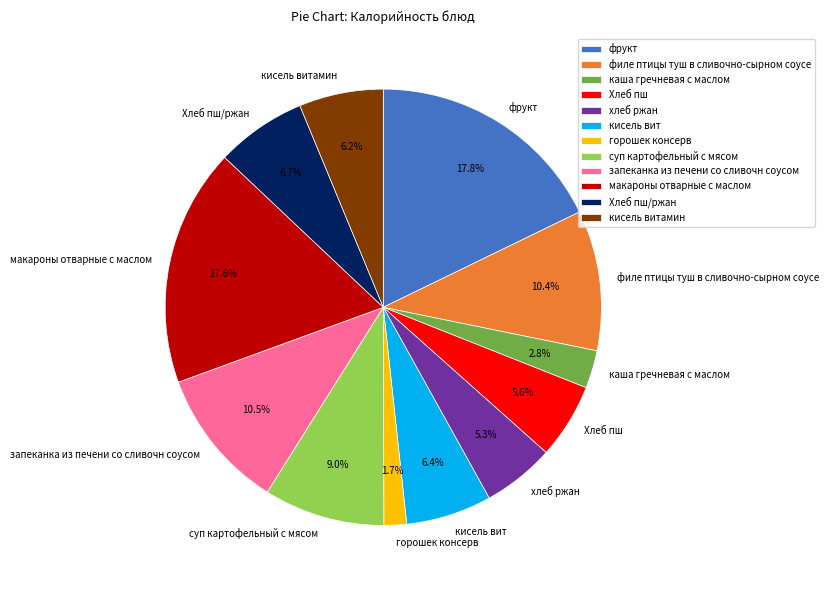

To the nearest percent, what is the average slice percentage?

8%